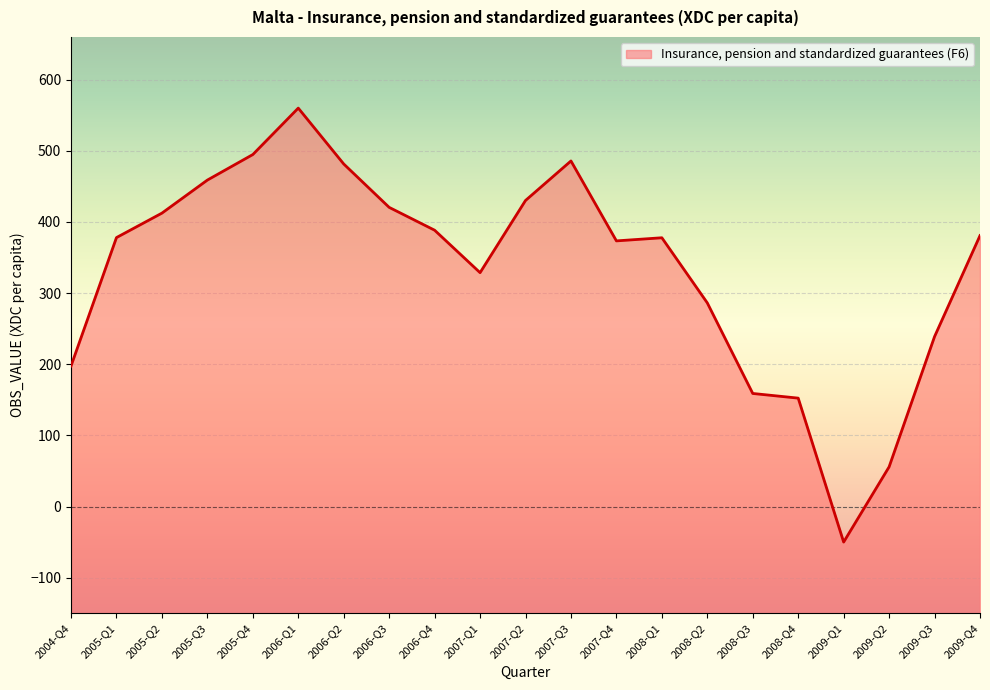

True or false: the data shows 328.7 at 2007-Q1.

True